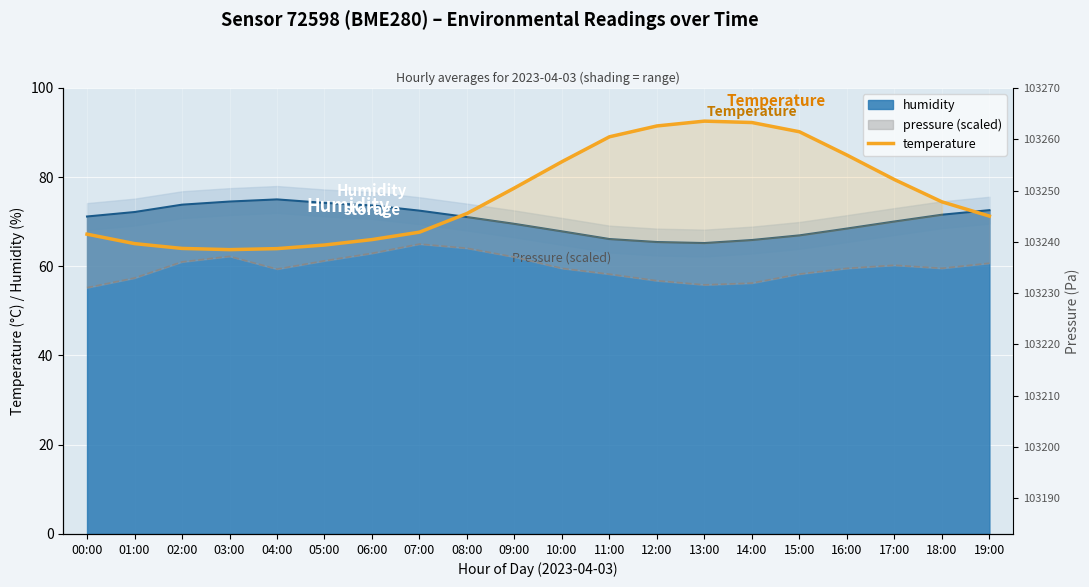

Reading left to right, list all the values displayed in this chart.

67.2	65.1	64.0	63.7	64.0	64.8	66.0	67.6	71.8	77.5	83.4	89.0	91.4	92.5	92.2	90.1	84.9	79.4	74.4	71.2